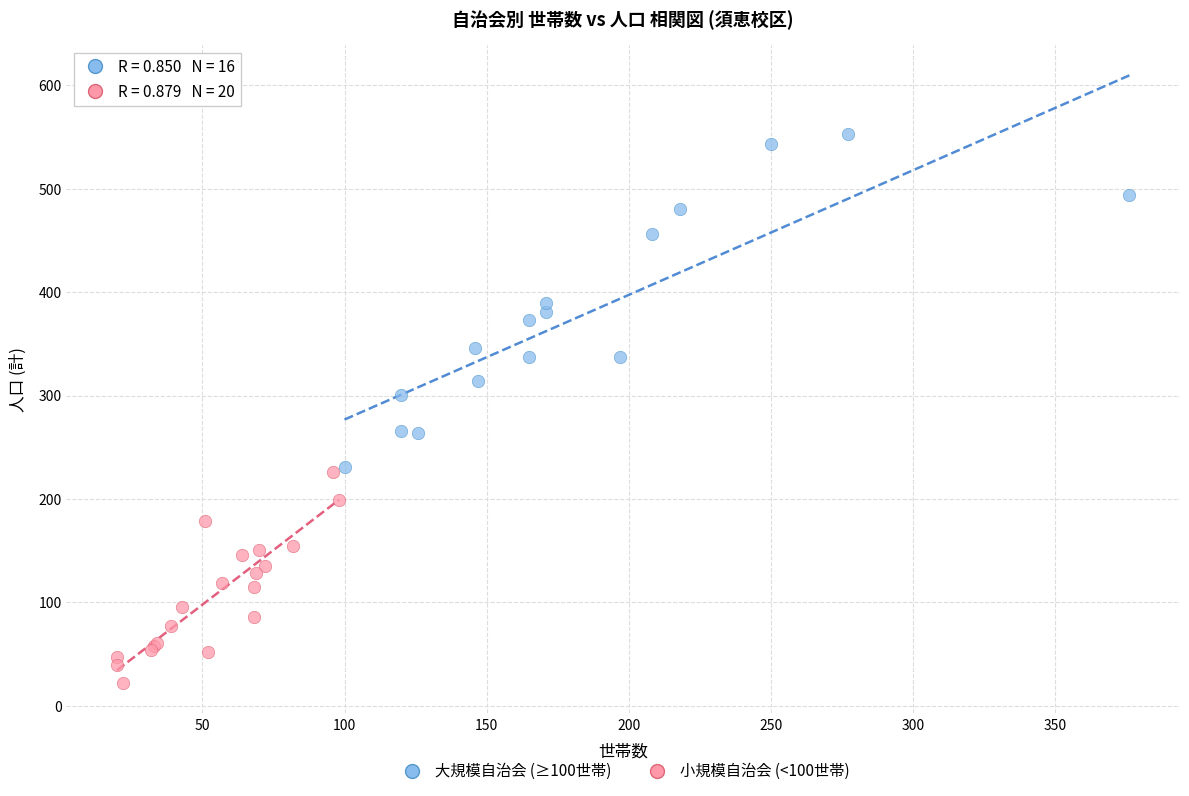

Which series has the widest spread of Y values?

大規模自治会 (≥100世帯)